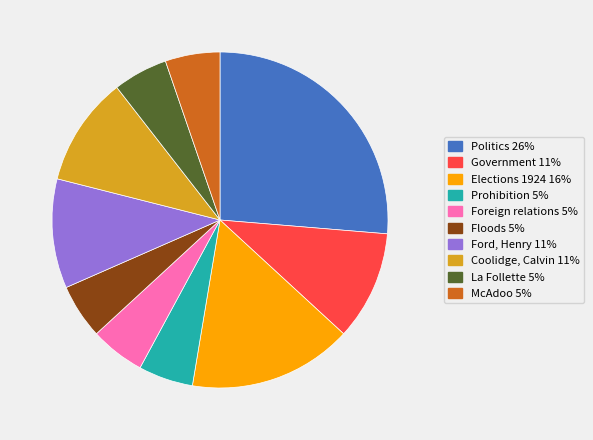

Is there a majority slice in this chart?

No